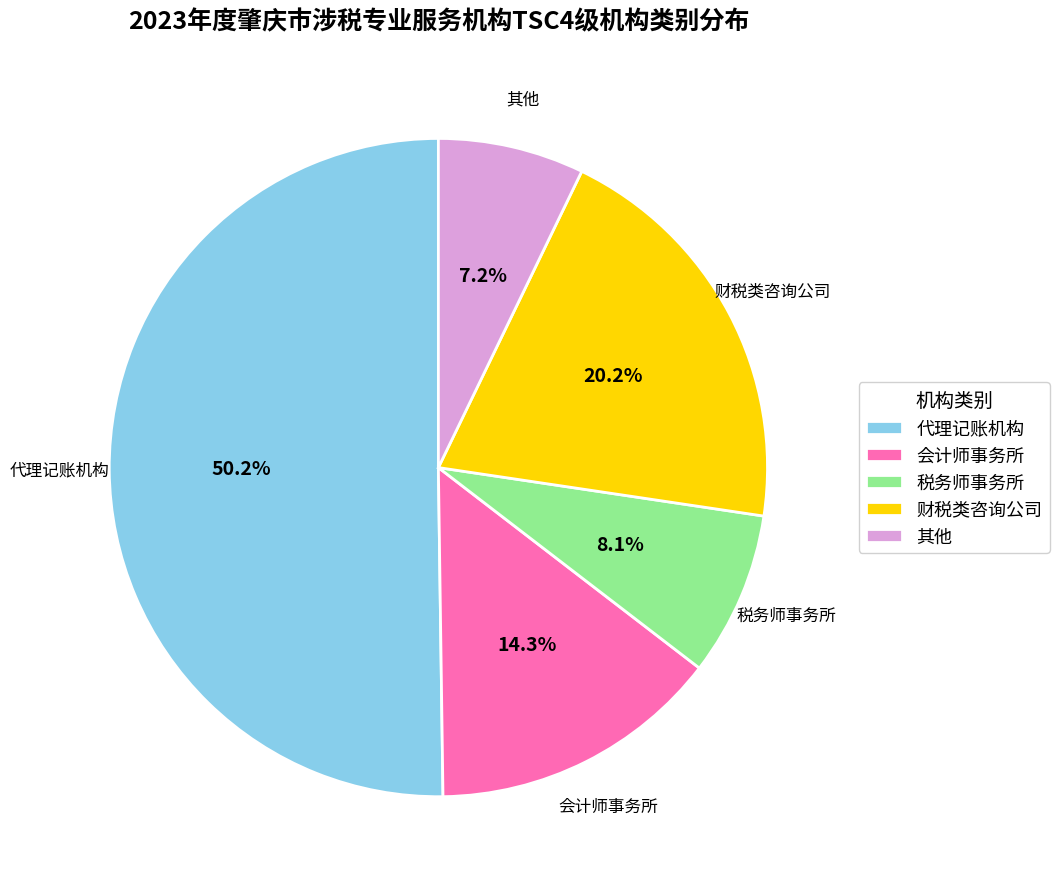

Which category accounts for the majority?

代理记账机构